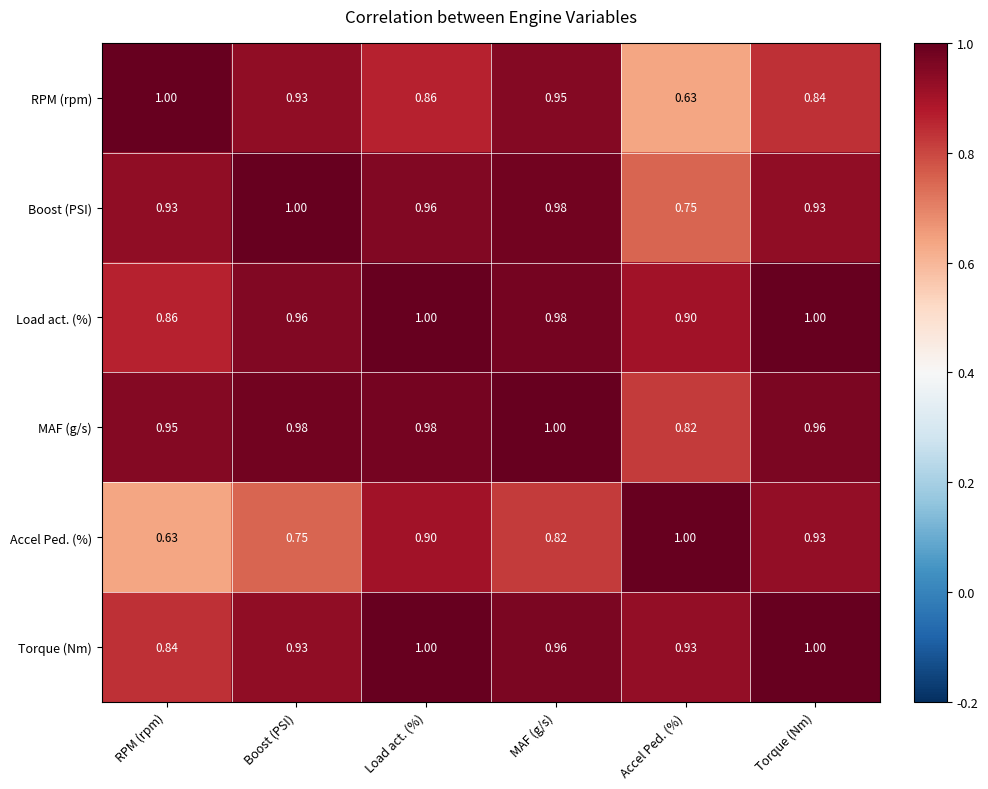

At which label does Accel Ped. (%) reach its minimum?

RPM (rpm)